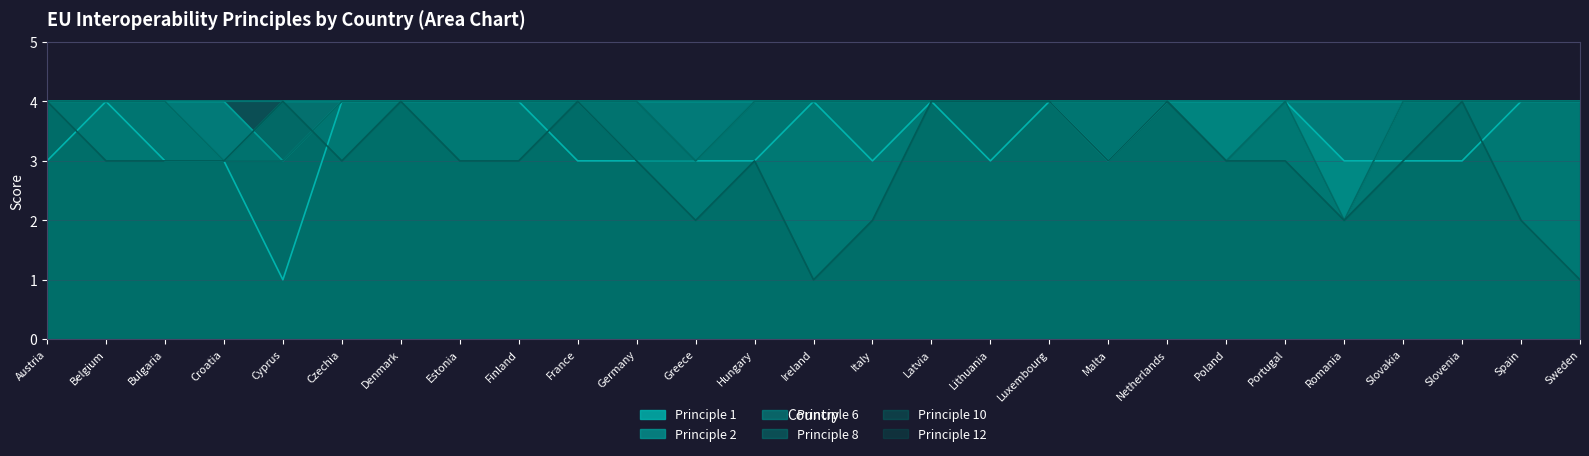

Is it true that Principle 10 equals 4 at Italy?

True